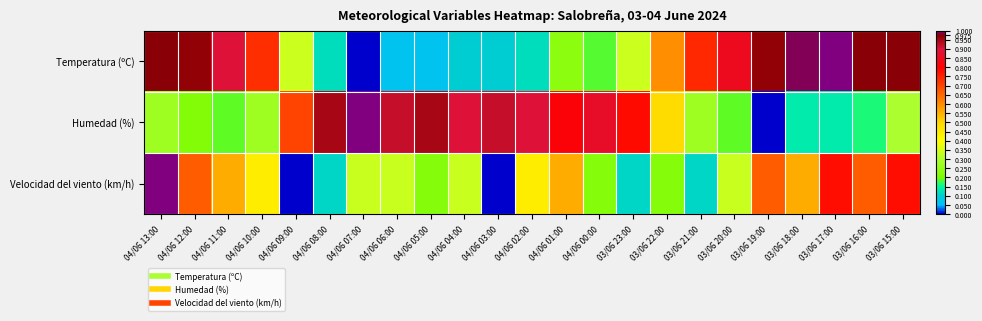

Rank the series at 04/06 02:00 from highest to lowest value.

Humedad (%), Velocidad del viento (km/h), Temperatura (ºC)